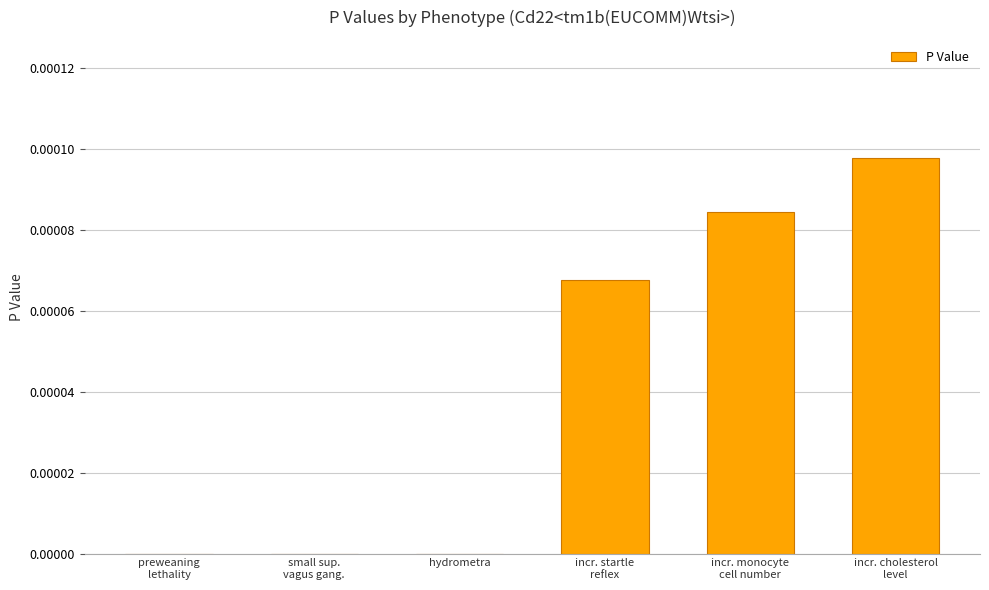

Between hydrometra and incr. startle
reflex, which is larger?

incr. startle
reflex